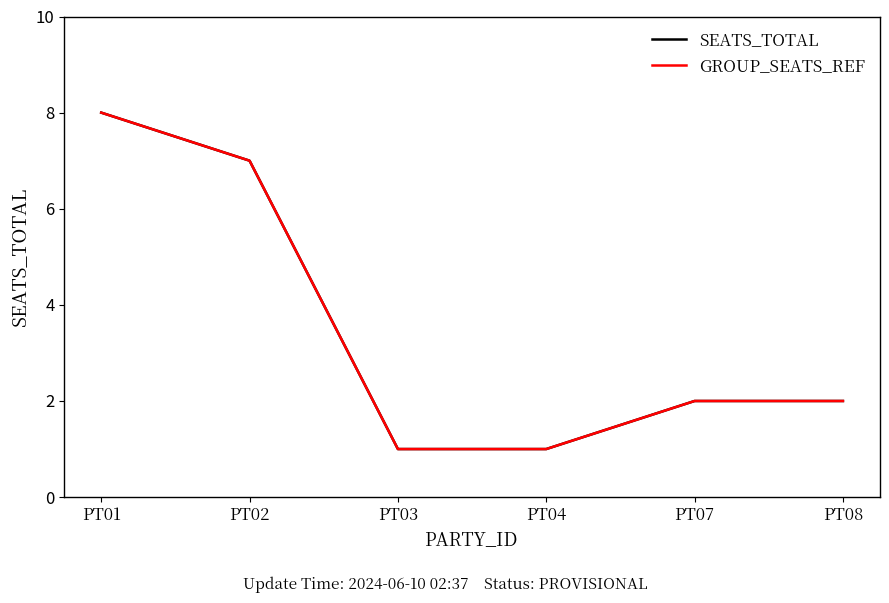

Is this an area chart (filled region under the line)?

No